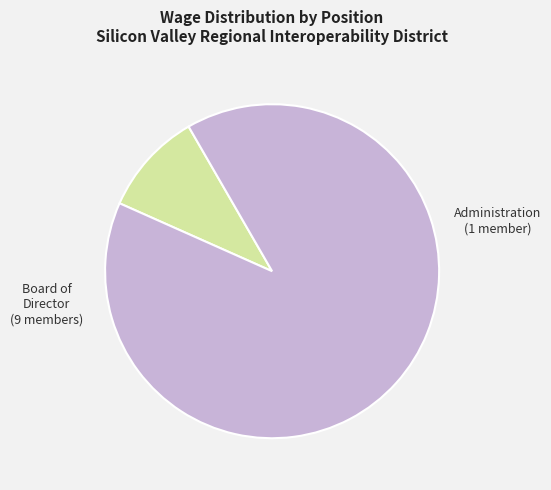

Does any single category account for the majority?

Yes